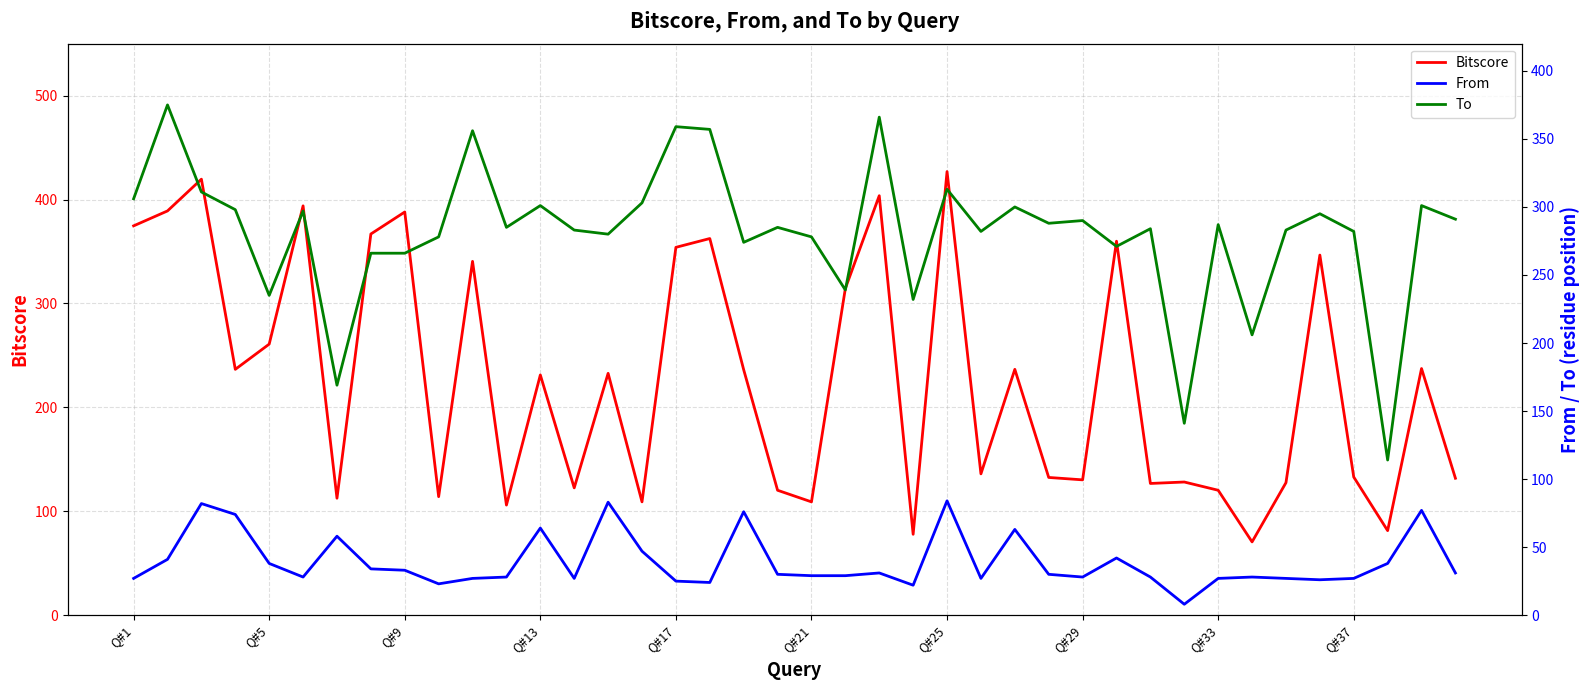

After their last crossing, which series has the higher values: To or Bitscore?

To